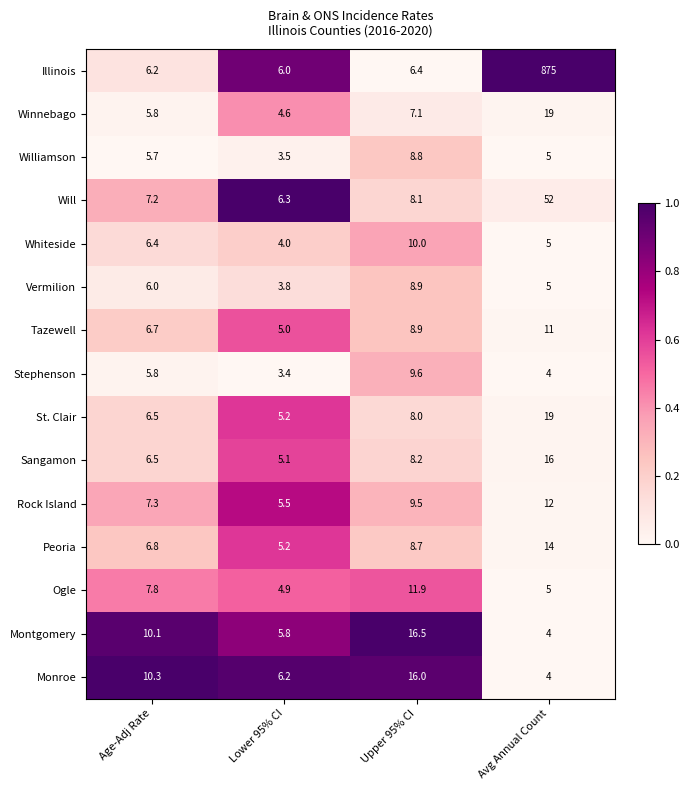

What is the sum of all Williamson values?

23.0